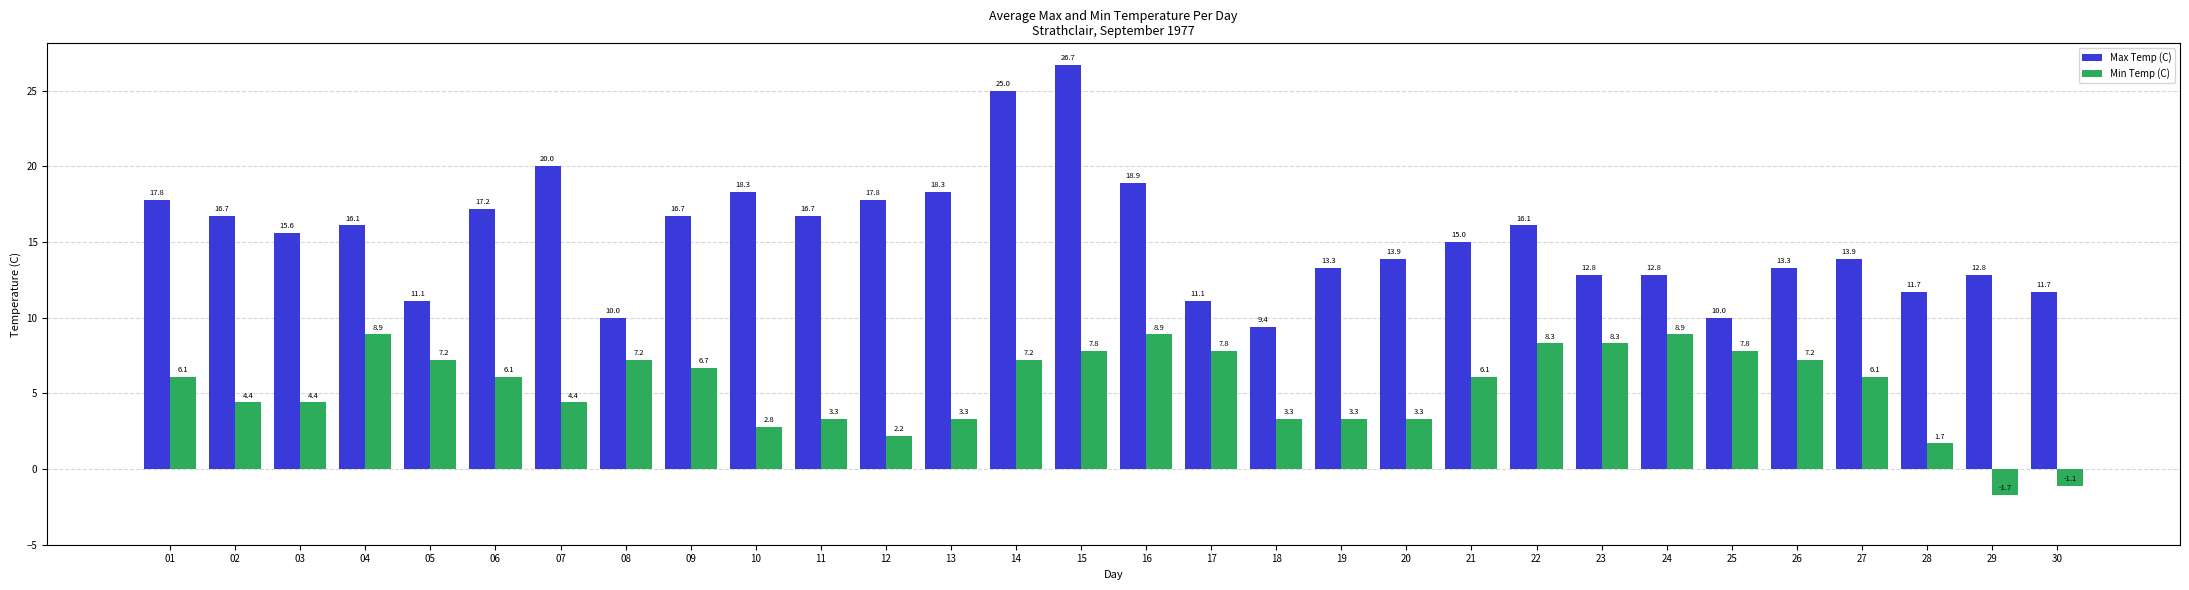

Reading left to right, extract all data points from this chart.

Max Temp (C): 17.8	16.7	15.6	16.1	11.1	17.2	20.0	10.0	16.7	18.3	16.7	17.8	18.3	25.0	26.7	18.9	11.1	9.4	13.3	13.9	15.0	16.1	12.8	12.8	10.0	13.3	13.9	11.7	12.8	11.7
Min Temp (C): 6.1	4.4	4.4	8.9	7.2	6.1	4.4	7.2	6.7	2.8	3.3	2.2	3.3	7.2	7.8	8.9	7.8	3.3	3.3	3.3	6.1	8.3	8.3	8.9	7.8	7.2	6.1	1.7	-1.7	-1.1